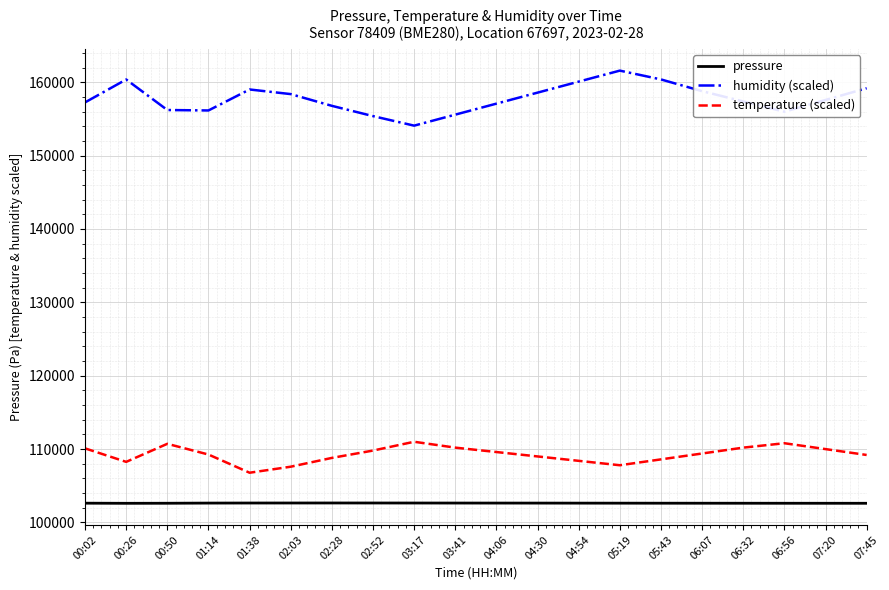

True or false: humidity (scaled) and temperature (scaled) intersect in this chart.

False